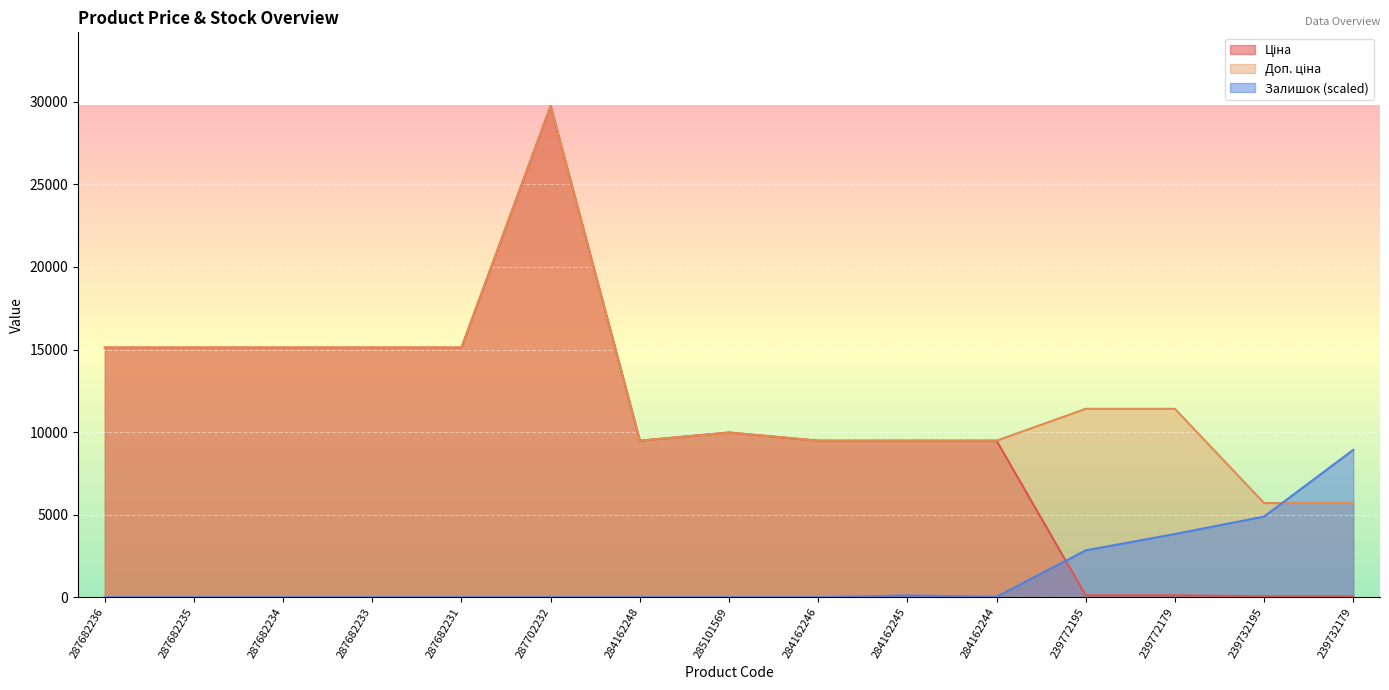

Rank the series at 239732179 from lowest to highest value.

Ціна, Доп. ціна, Залишок